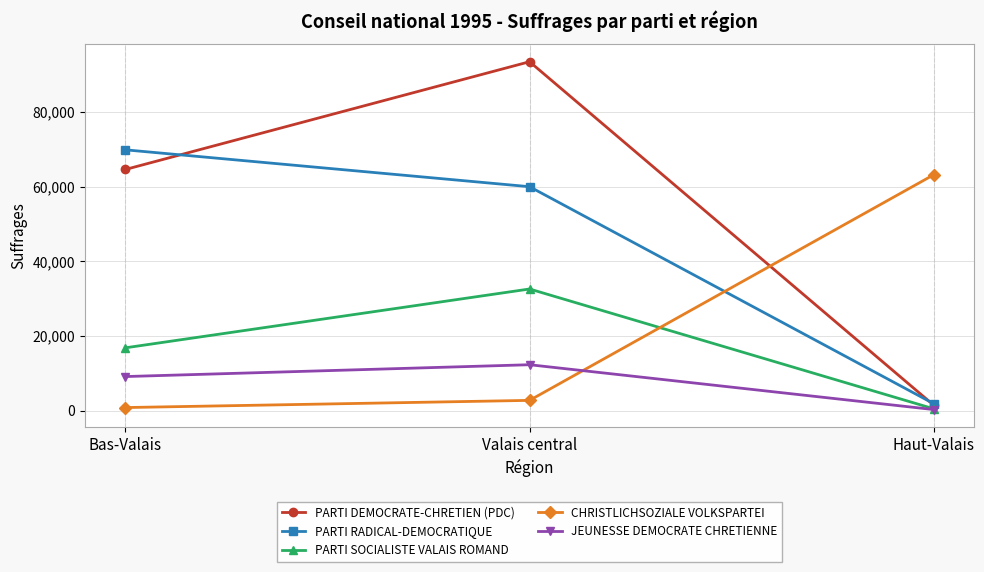

Reading right to left, transcribe all the data shown in this chart.

PARTI DEMOCRATE-CHRETIEN (PDC): 1451	93526	64644
PARTI RADICAL-DEMOCRATIQUE: 1861	60028	69912
PARTI SOCIALISTE VALAIS ROMAND: 497	32614	16844
CHRISTLICHSOZIALE VOLKSPARTEI: 63241	2762	835
JEUNESSE DEMOCRATE CHRETIENNE: 294	12315	9144